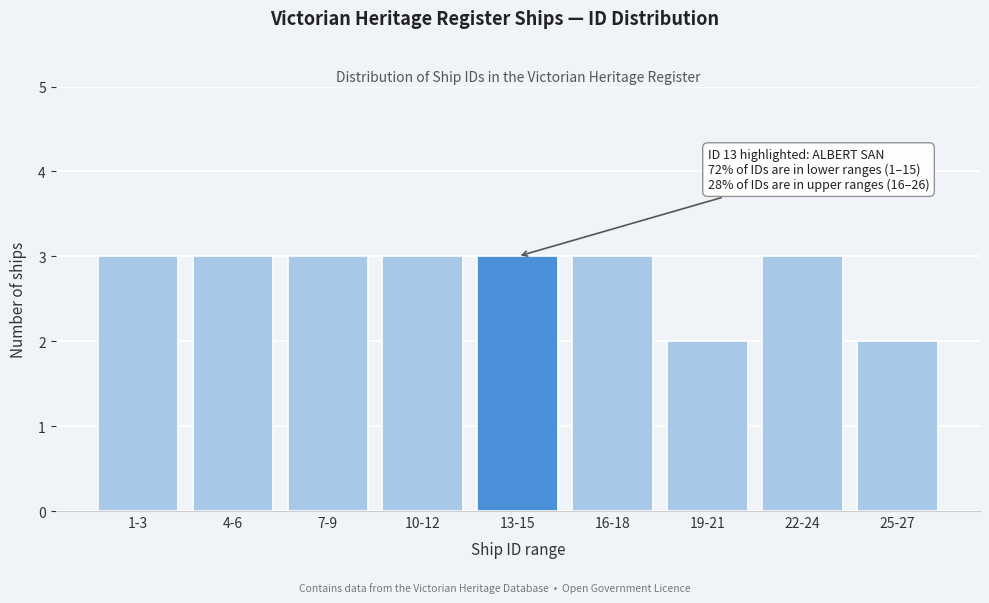

Reading right to left, list all the values displayed in this chart.

25-27=2	22-24=3	19-21=2	16-18=3	13-15=3	10-12=3	7-9=3	4-6=3	1-3=3